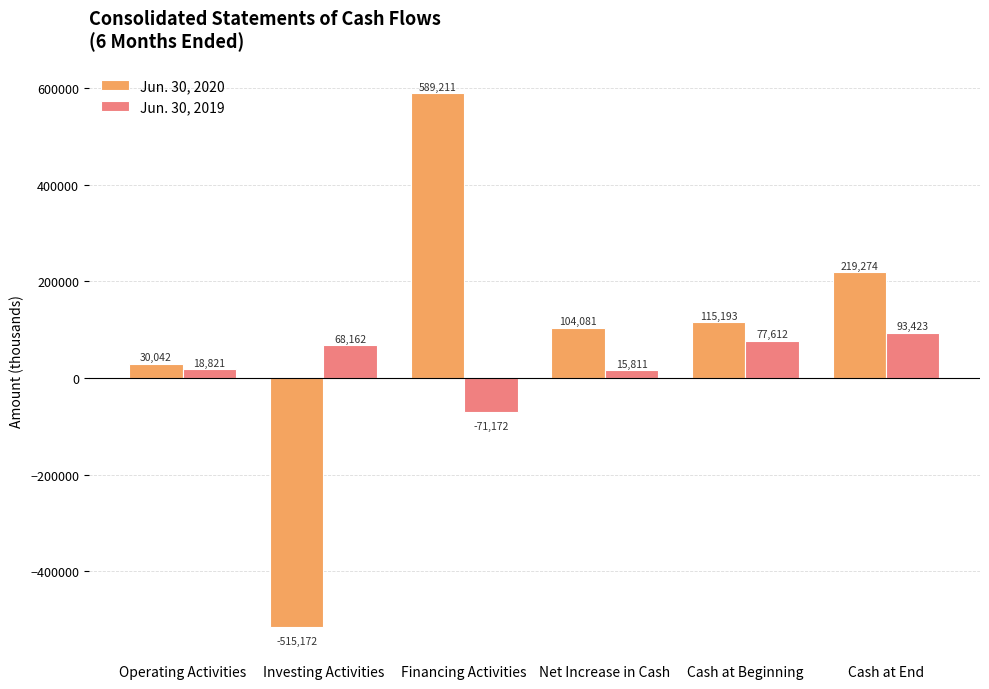

Which series has the widest spread of values?

Jun. 30, 2020